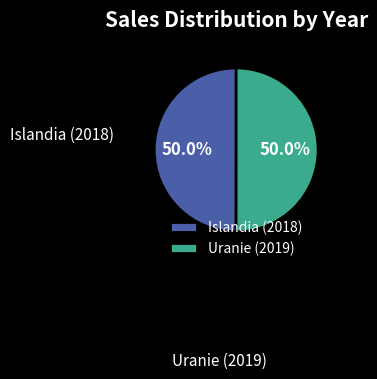

Approximately how many times larger is the value at Uranie (2019) compared to Islandia (2018)?

1.0